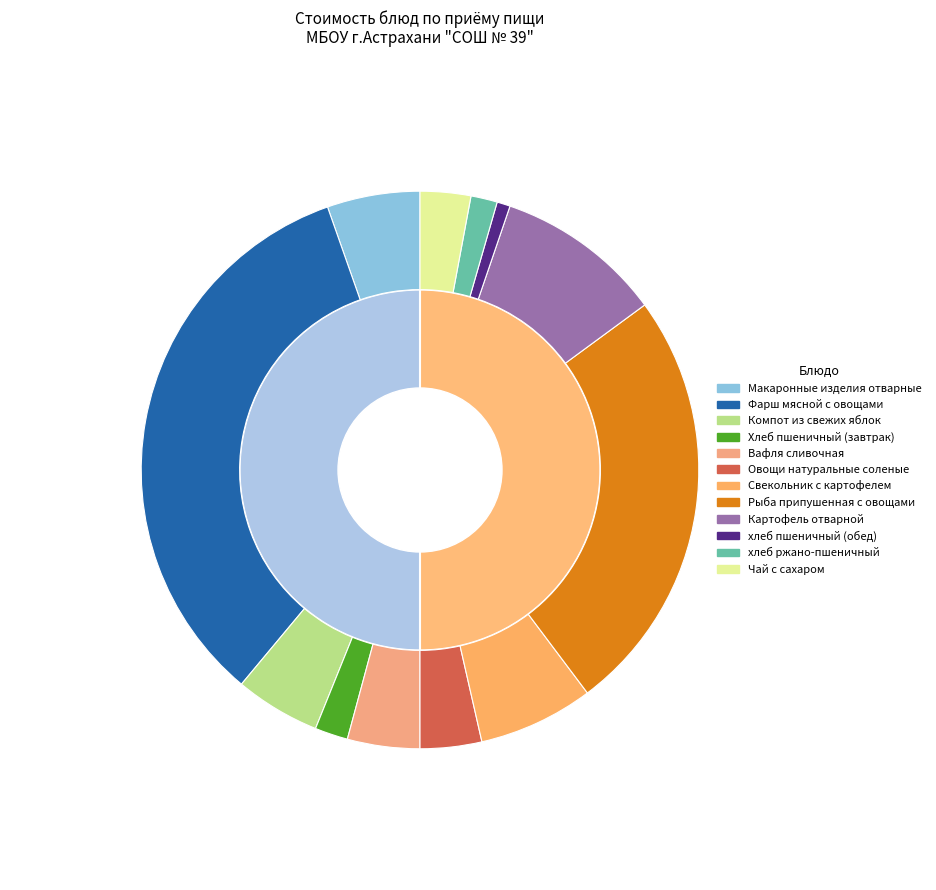

How many slices are in this pie chart?

12